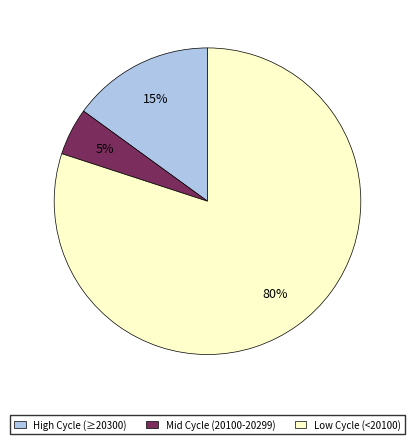

Does any single category account for the majority?

Yes